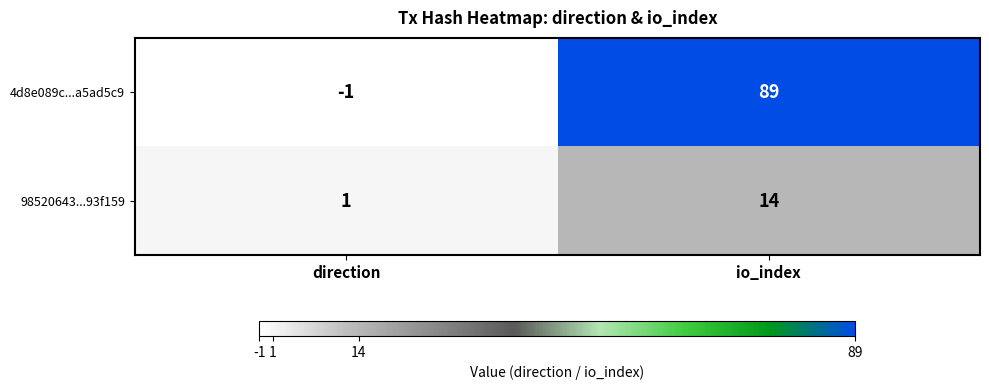

Is it true that 4d8e089c...a5ad5c9 equals 0 at direction?

False